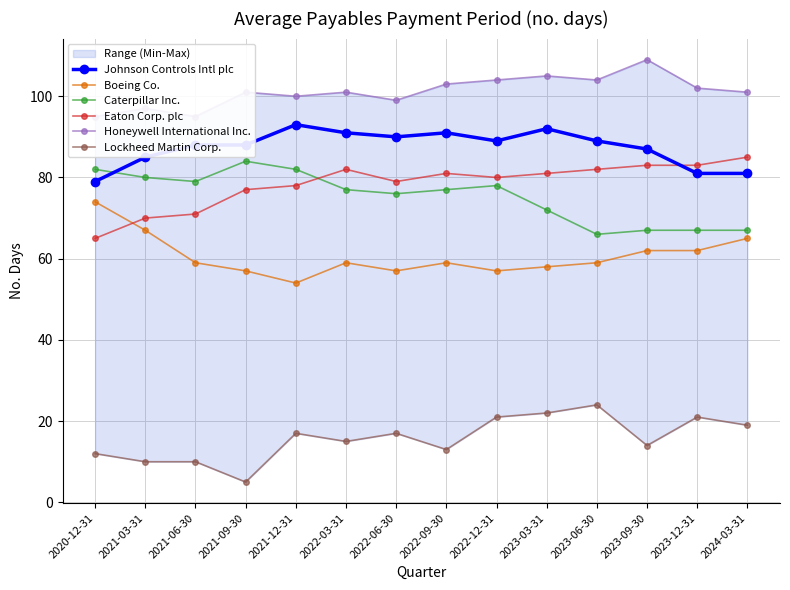

What is the lowest value of the Eaton Corp. plc series?

65